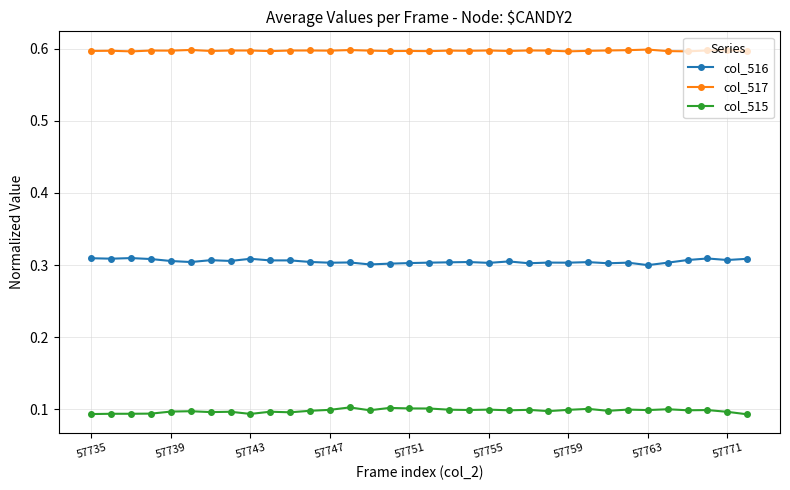

Count the number of data series in this chart.

3